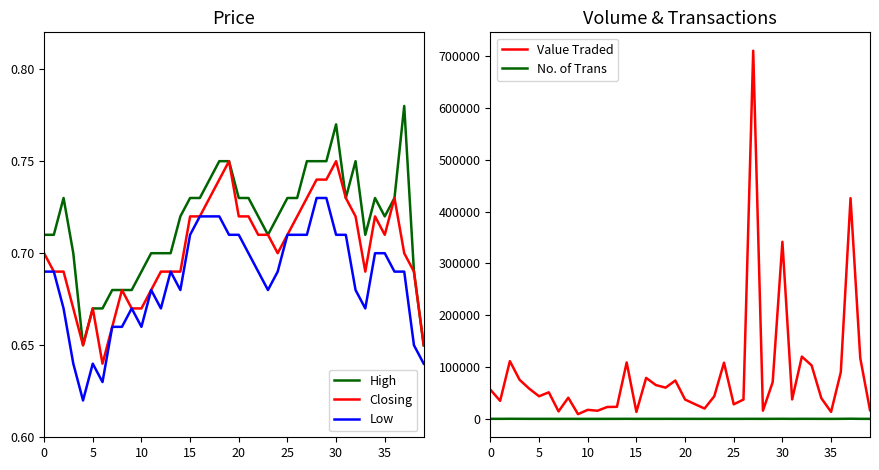

True or false: No. of Trans and High cross at least once.

False